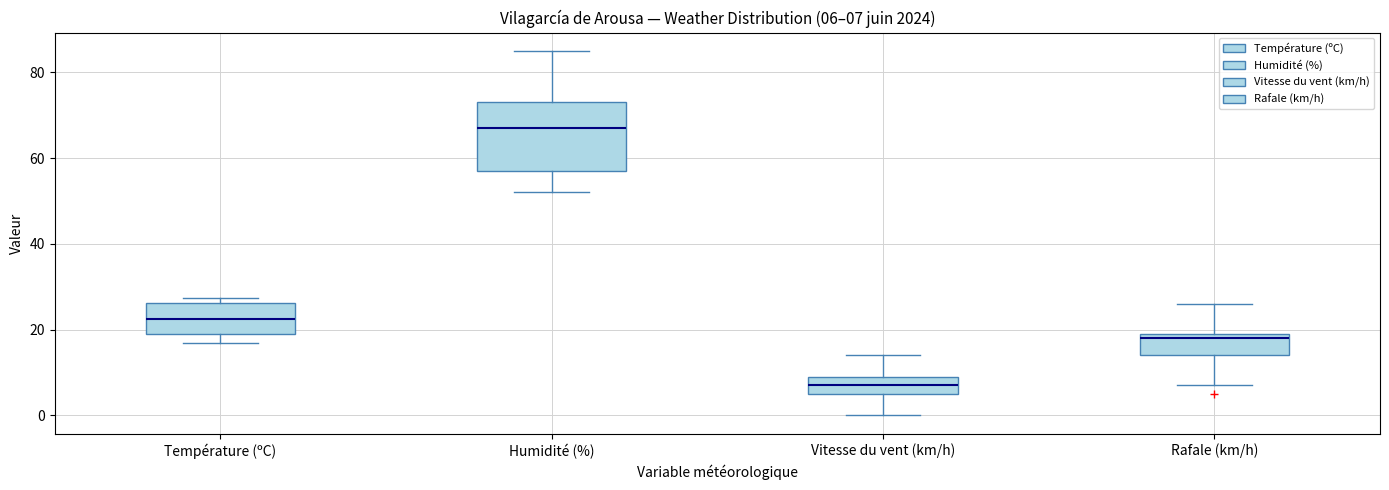

Which box has the highest median line?

Humidité (%)